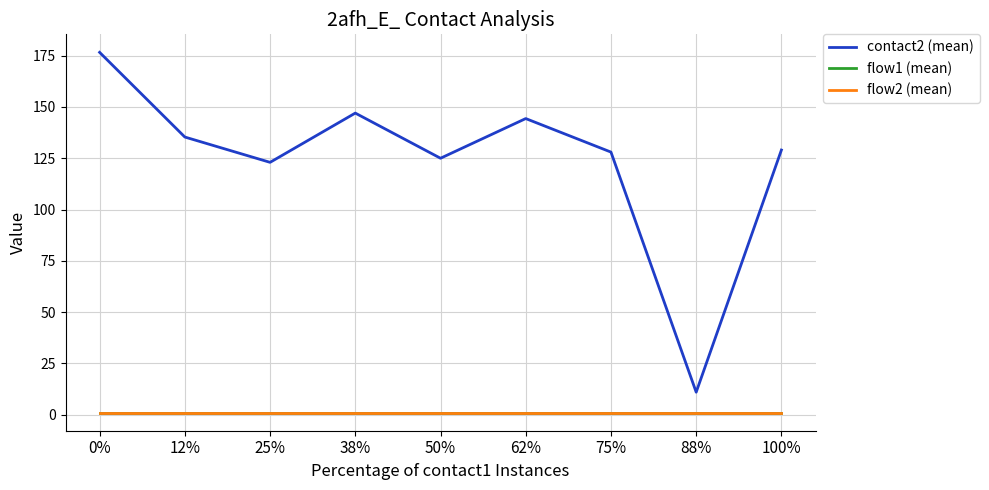

True or false: contact2 (mean) and flow2 (mean) intersect in this chart.

False